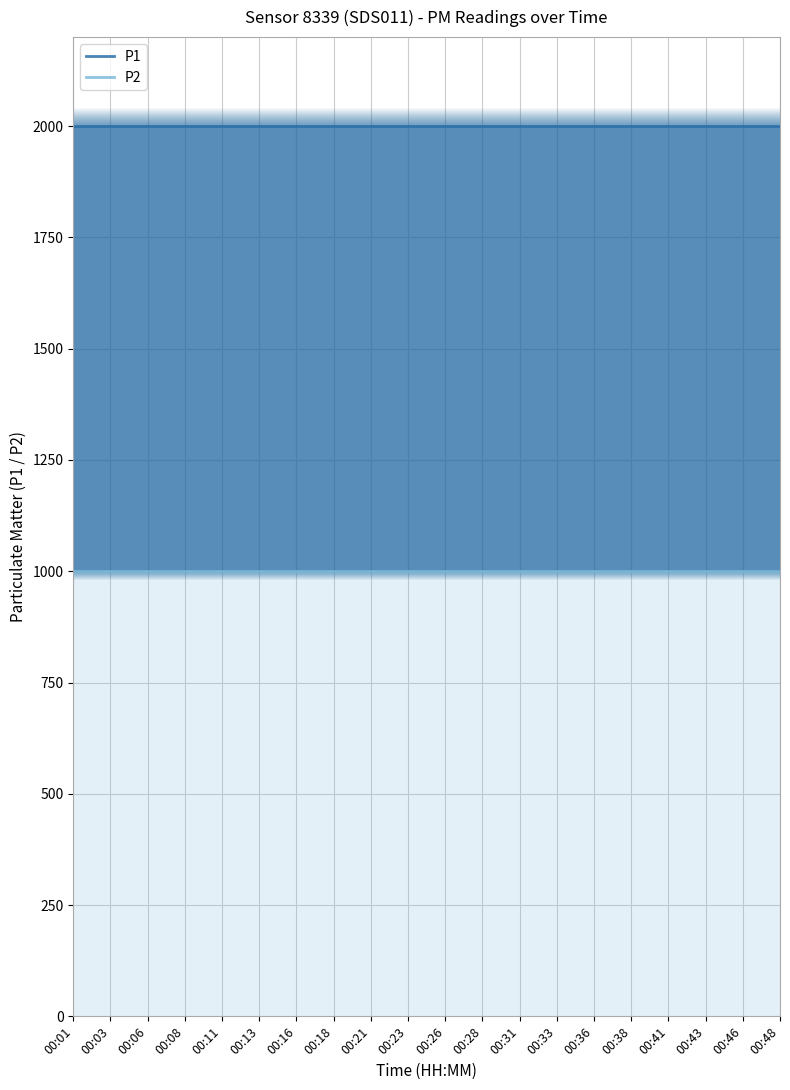

Reading right to left, transcribe all the data shown in this chart.

P1: 00:48=1999.9	00:46=1999.9	00:43=1999.9	00:41=1999.9	00:38=1999.9	00:36=1999.9	00:33=1999.9	00:31=1999.9	00:28=1999.9	00:26=1999.9	00:23=1999.9	00:21=1999.9	00:18=1999.9	00:16=1999.9	00:13=1999.9	00:11=1999.9	00:08=1999.9	00:06=1999.9	00:03=1999.9	00:01=1999.9
P2: 00:48=999.9	00:46=999.9	00:43=999.9	00:41=999.9	00:38=999.9	00:36=999.9	00:33=999.9	00:31=999.9	00:28=999.9	00:26=999.9	00:23=999.9	00:21=999.9	00:18=999.9	00:16=999.9	00:13=999.9	00:11=999.9	00:08=999.9	00:06=999.9	00:03=999.9	00:01=999.9